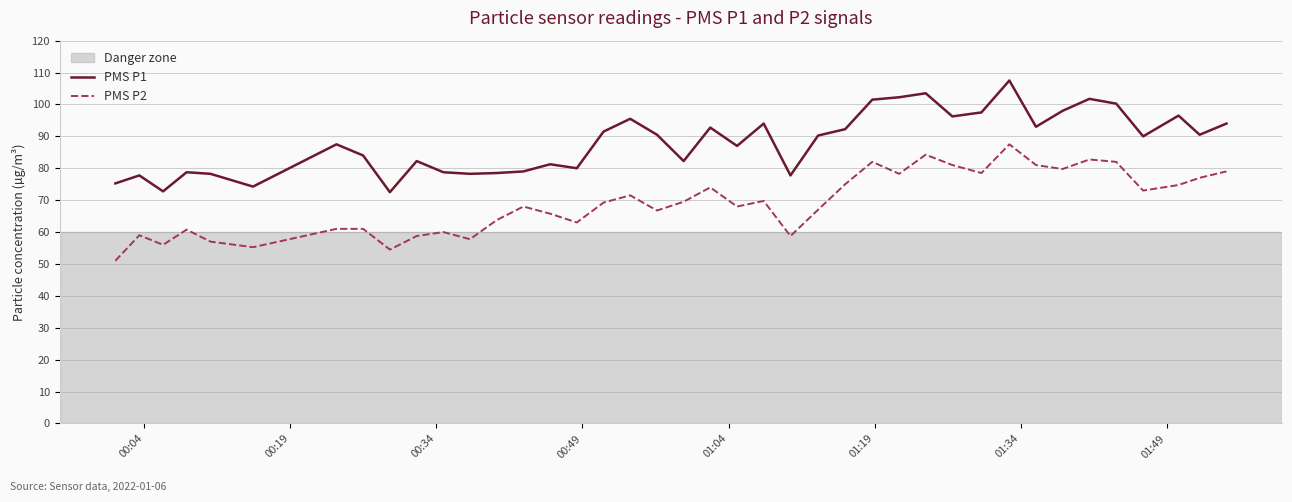

Rank the series by their maximum value, from highest to lowest.

PMS P1, PMS P2